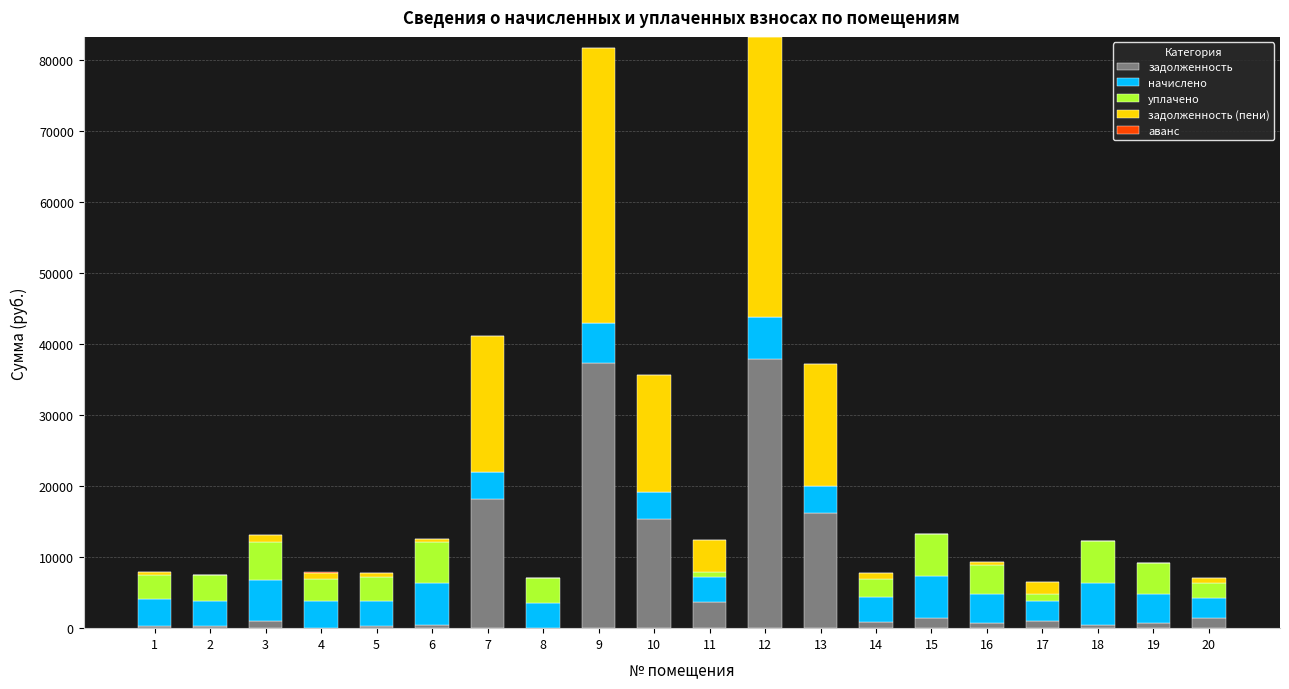

What is the highest value of the задолженность series?

37935.8